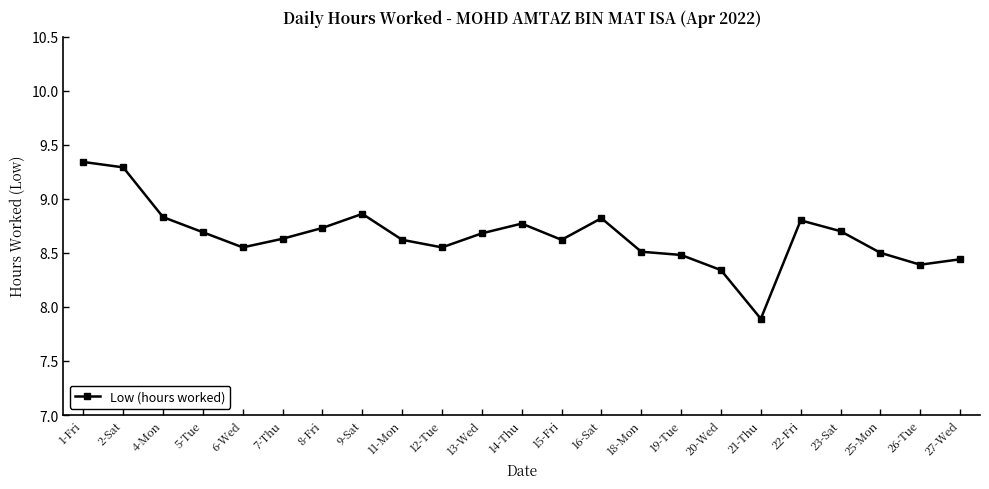

What is the smallest value displayed?

7.9